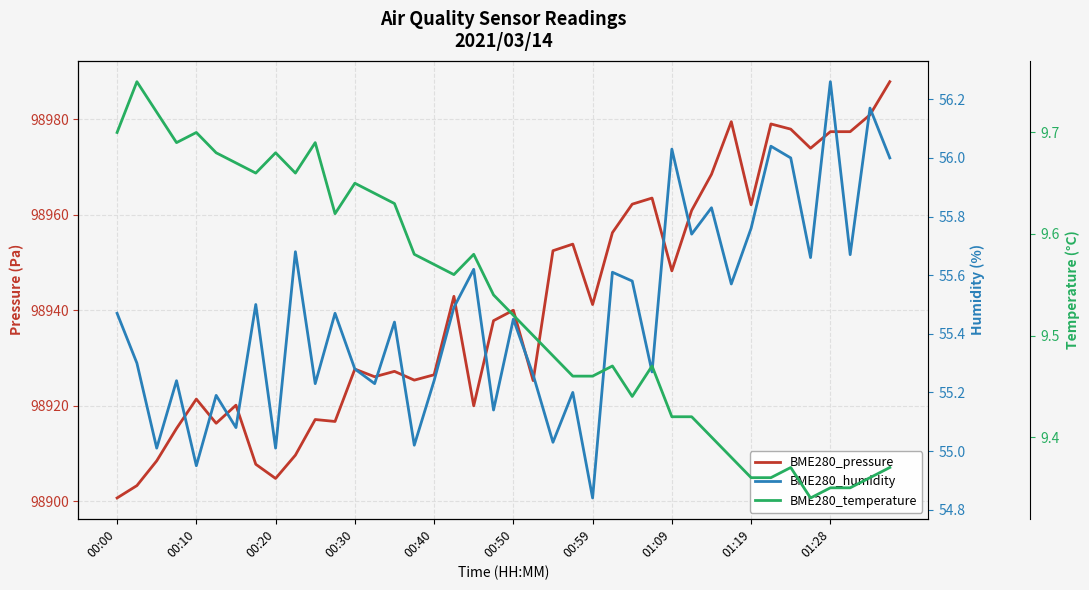

Is it true that BME280_pressure equals 98925.3 at 21?

True